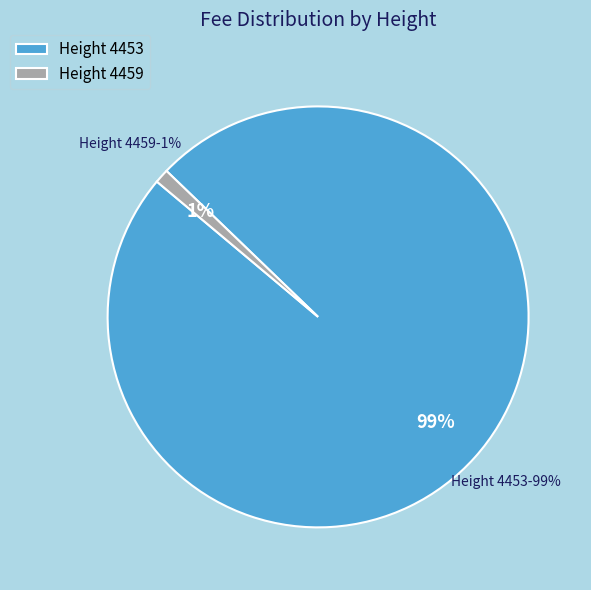

Is it true that 4459 is 11% of the pie?

False